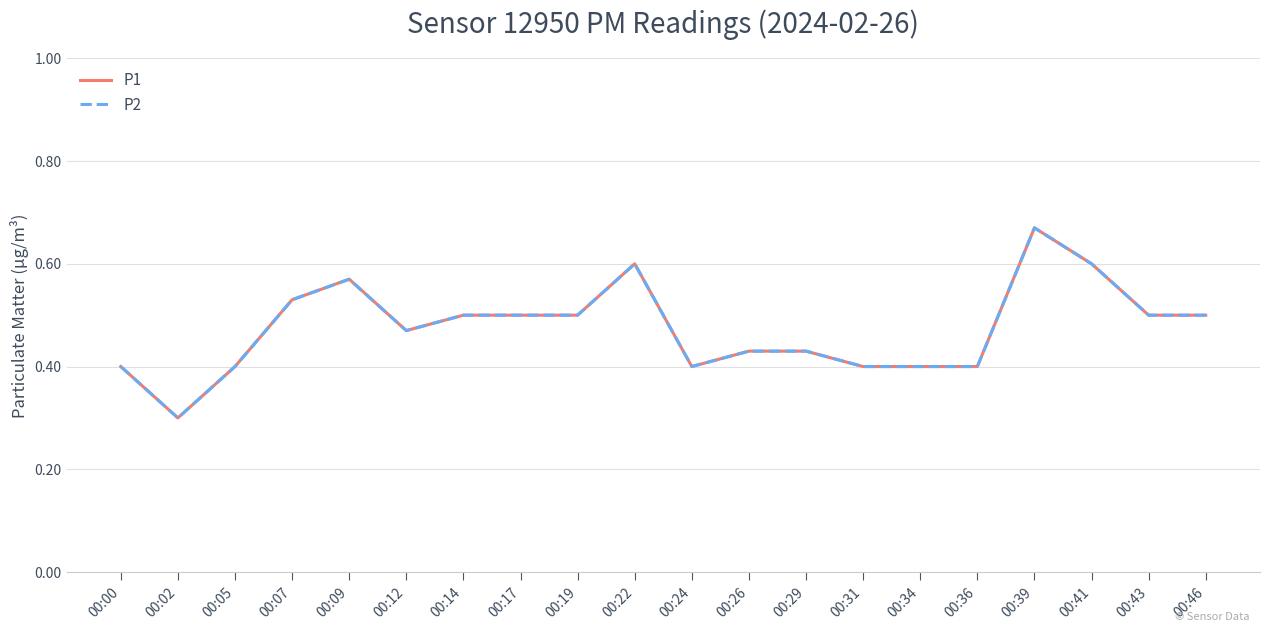

Which series has the widest spread of values?

P1